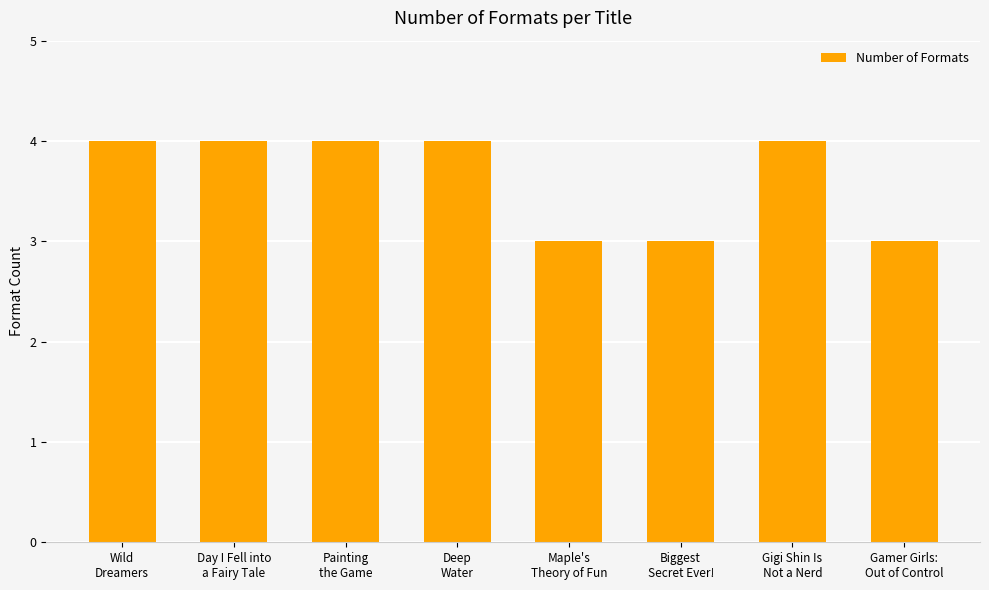

What is the average value?

4